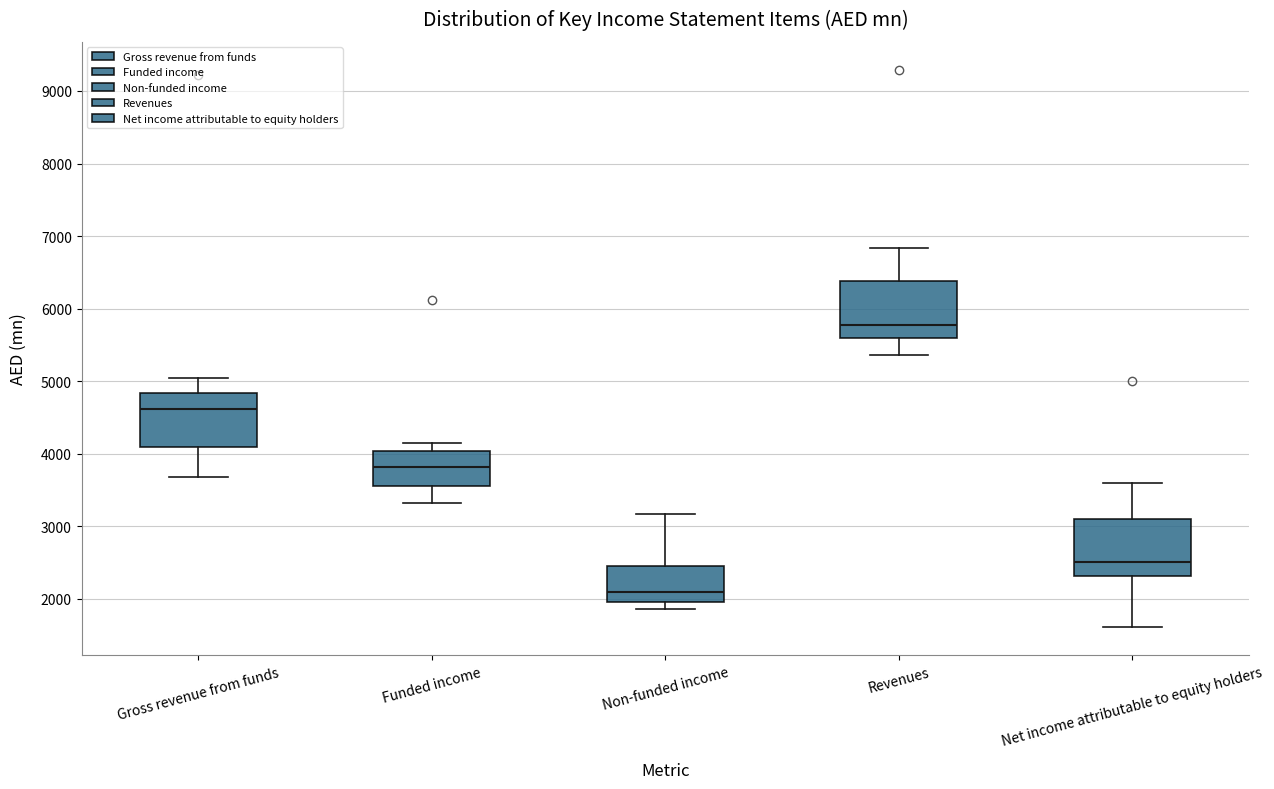

Which box's median line is the highest?

Revenues